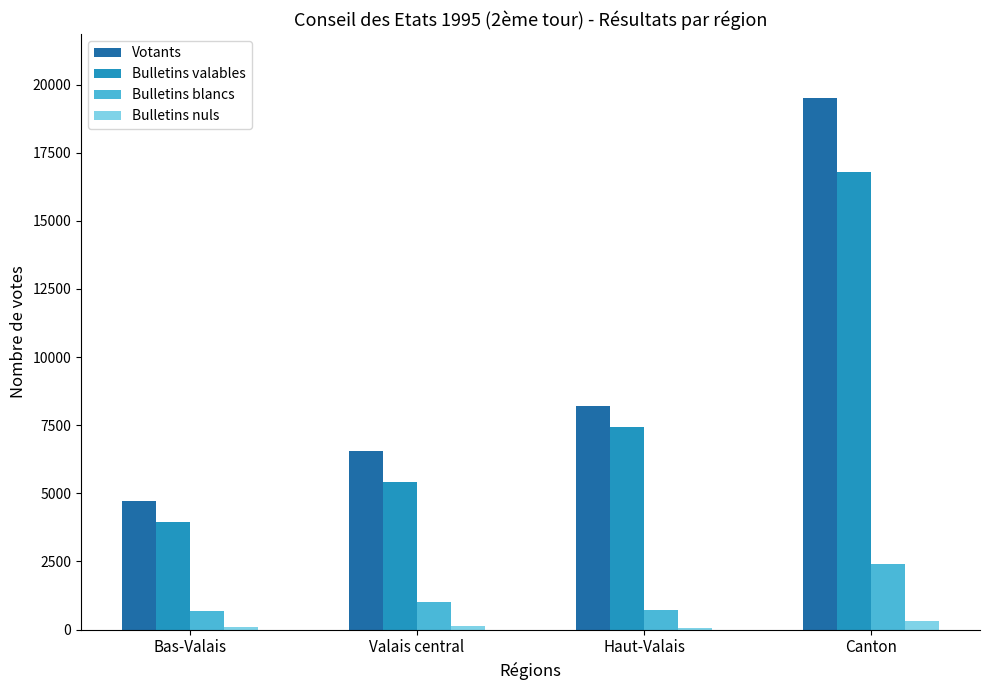

What is the total value across all series at Bas-Valais?

9474